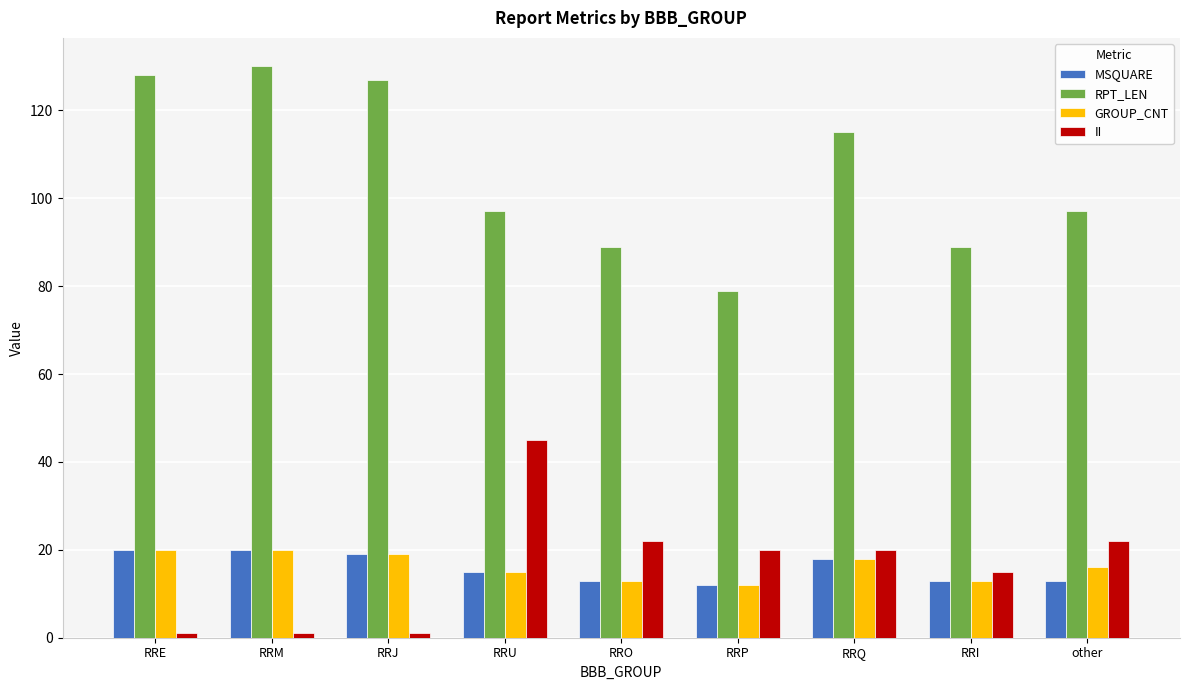

What is the minimum value for MSQUARE?

12